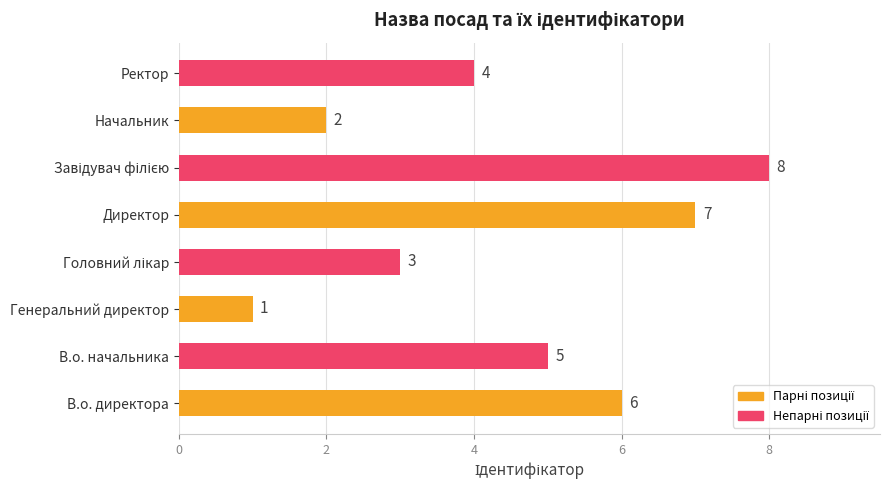

What is the difference between the maximum and minimum values?

7